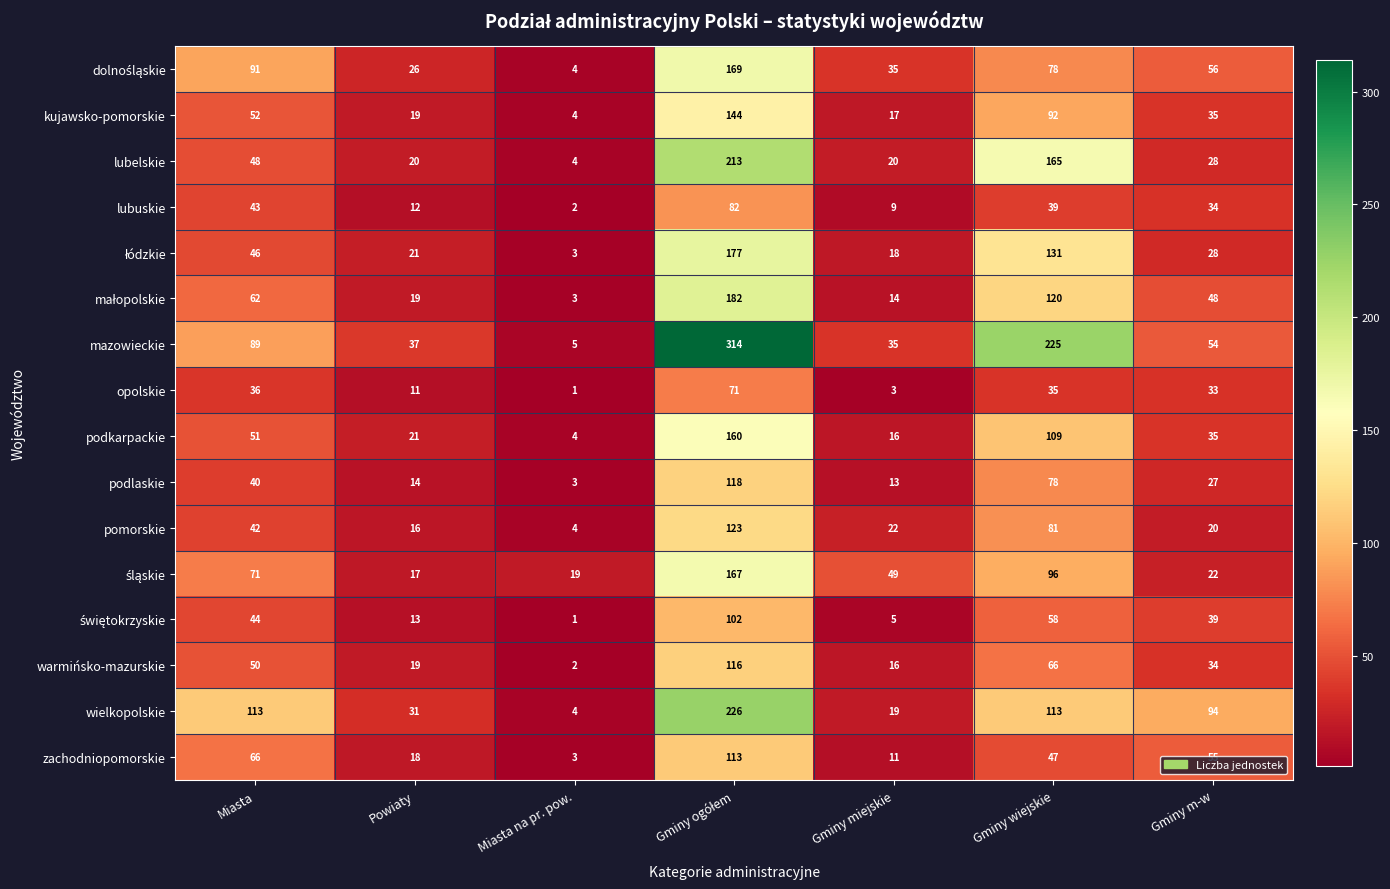

What is the difference between the lubelskie values at Miasta and Gminy miejskie?

28